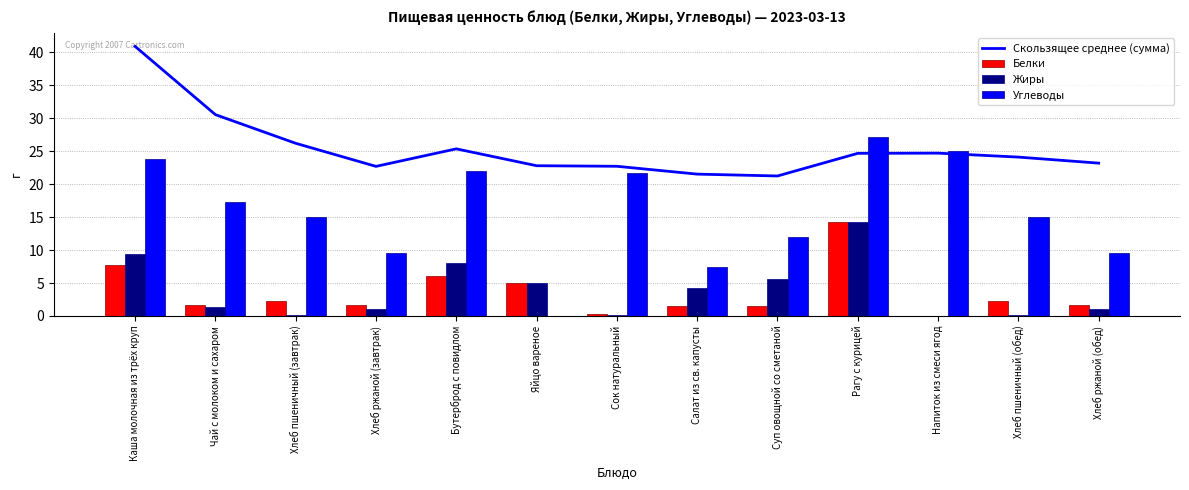

What are all the series names shown in the legend?

Скользящее среднее (сумма), Белки, Жиры, Углеводы